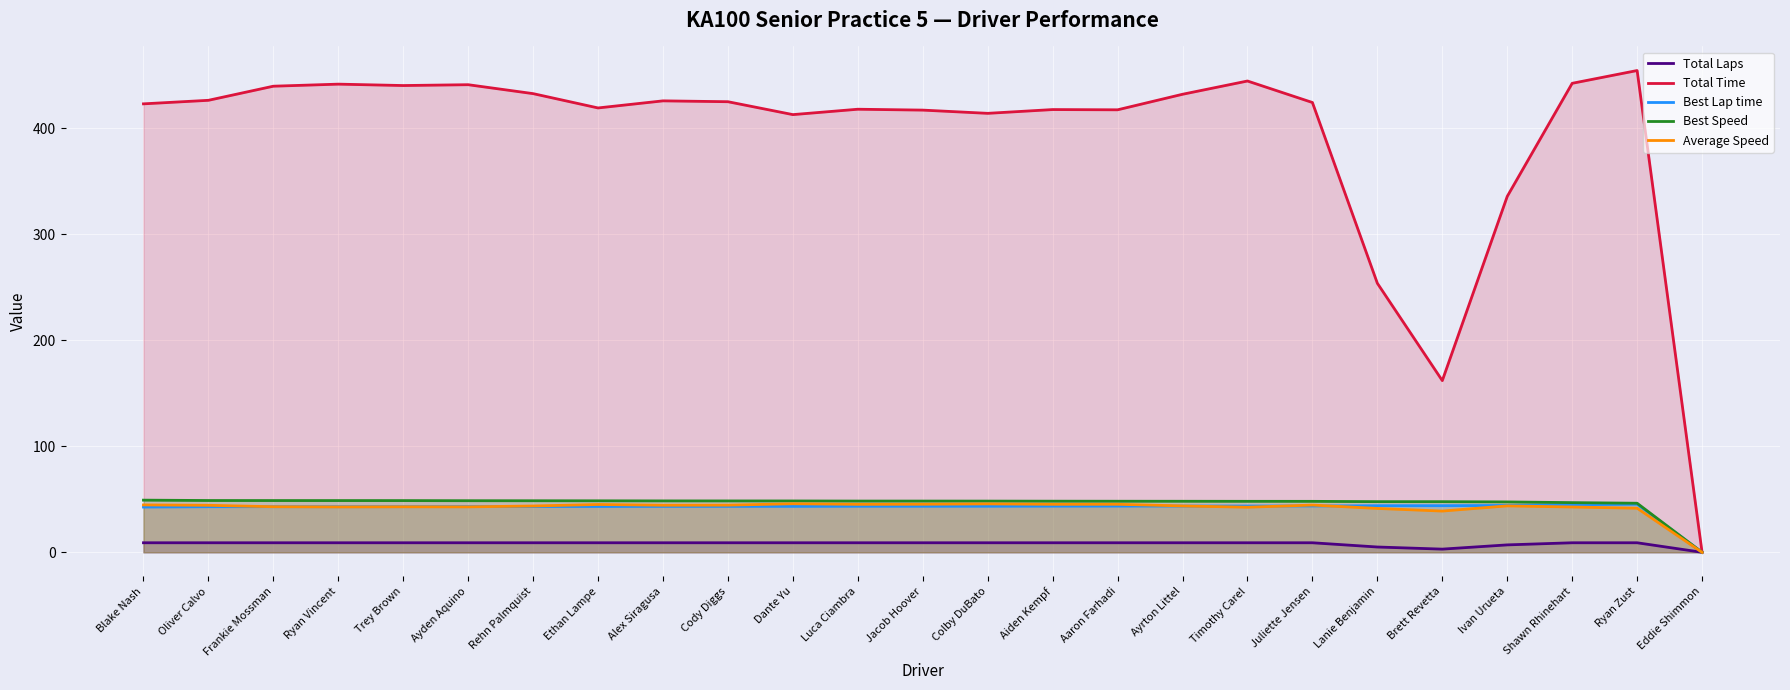

Read the Best Speed value at Cody Diggs.

48.5